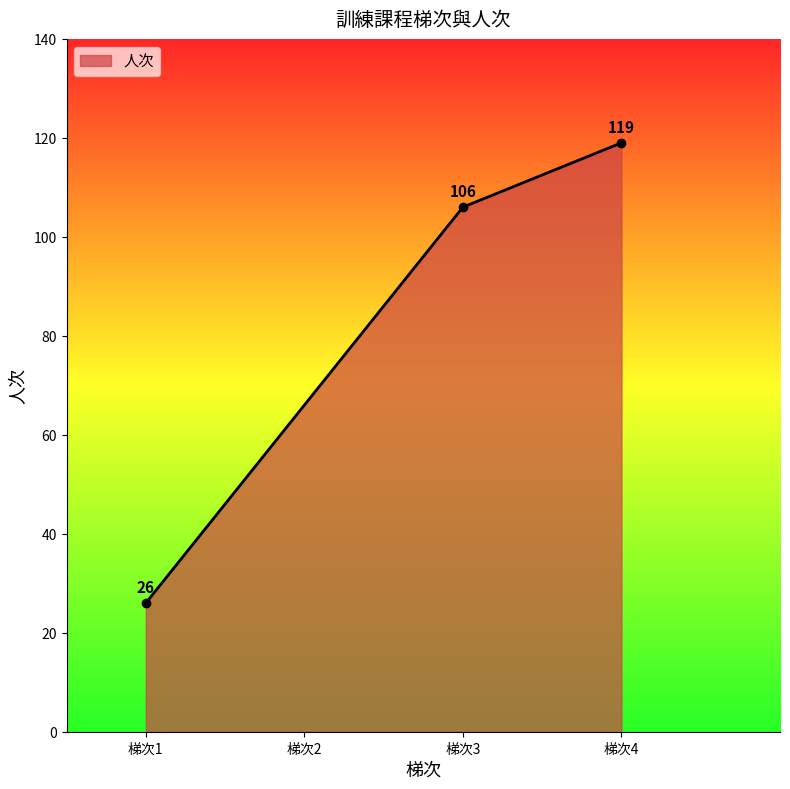

Approximately how many times larger is the value at 梯次4 compared to 梯次3?

1.1